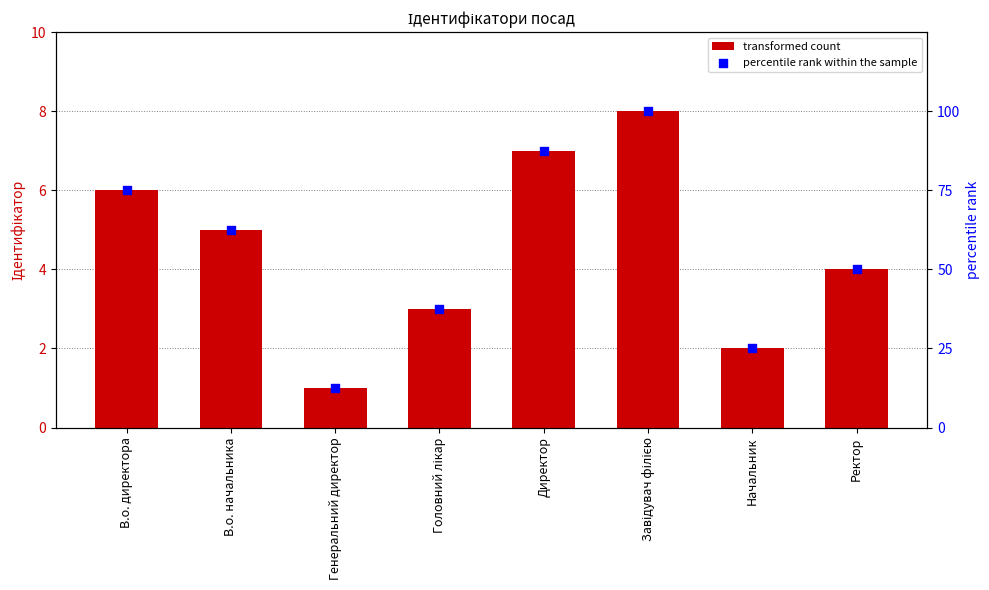

At which category is the sum across all series the highest?

Завідувач філією